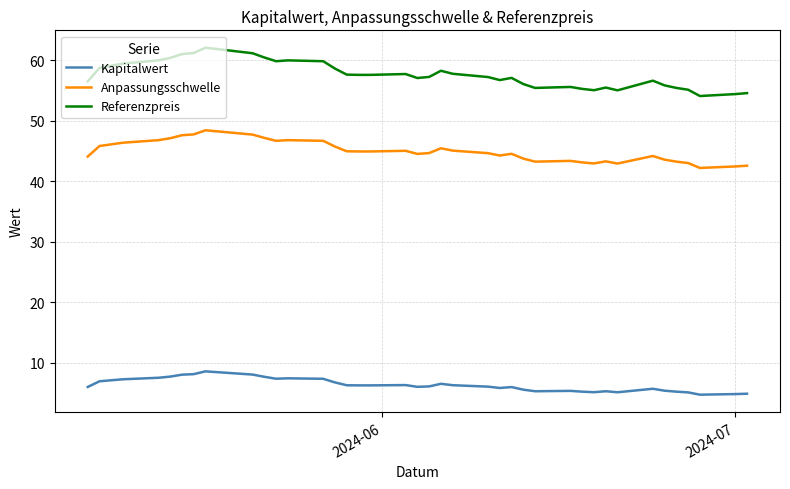

What is the difference between the second highest and minimum values in the Kapitalwert series?

3.4